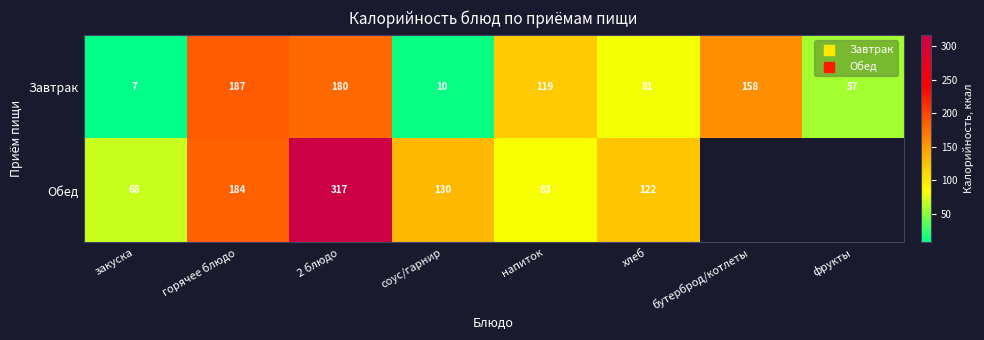

Which series changed the most between 2 блюдо and соус/гарнир?

Обед